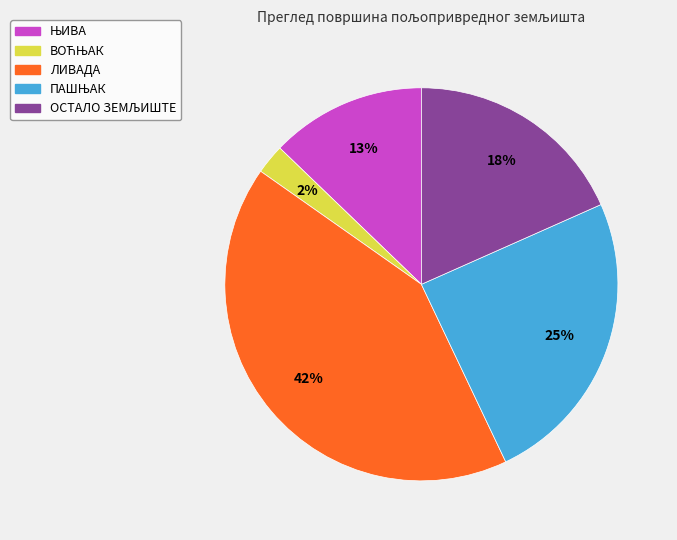

What percentage is the ЛИВАДА slice, to the nearest percent?

42%